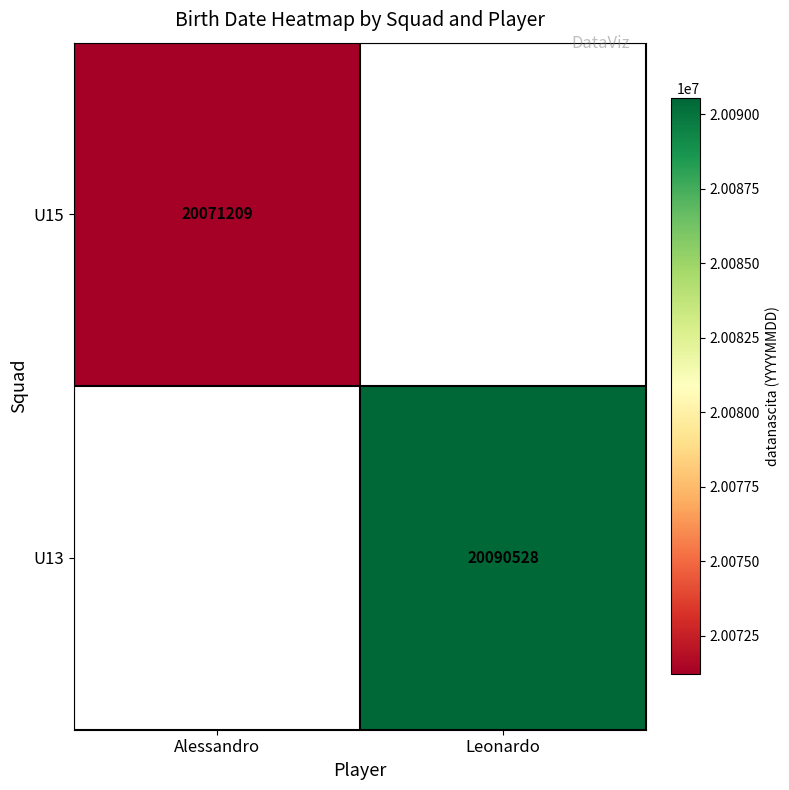

Is it true that U15 equals 20071209 at Alessandro?

True